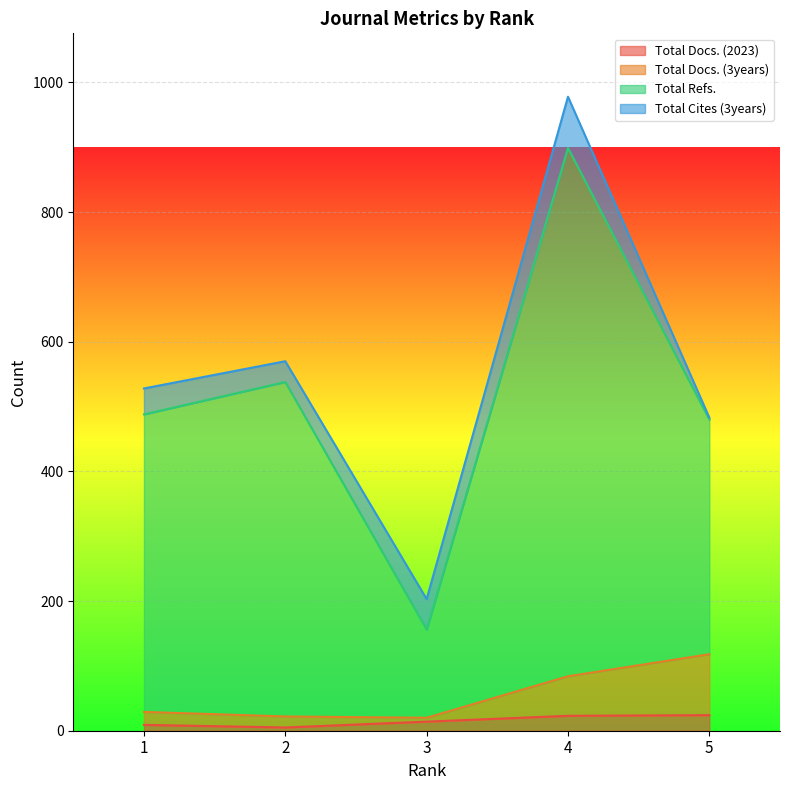

What is the highest value of the Total Docs. (2023) series?

24